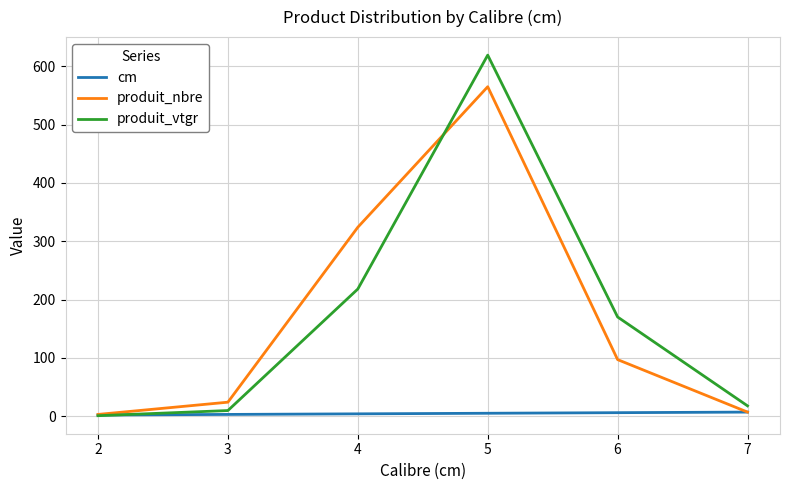

At which category is the sum across all series the highest?

5